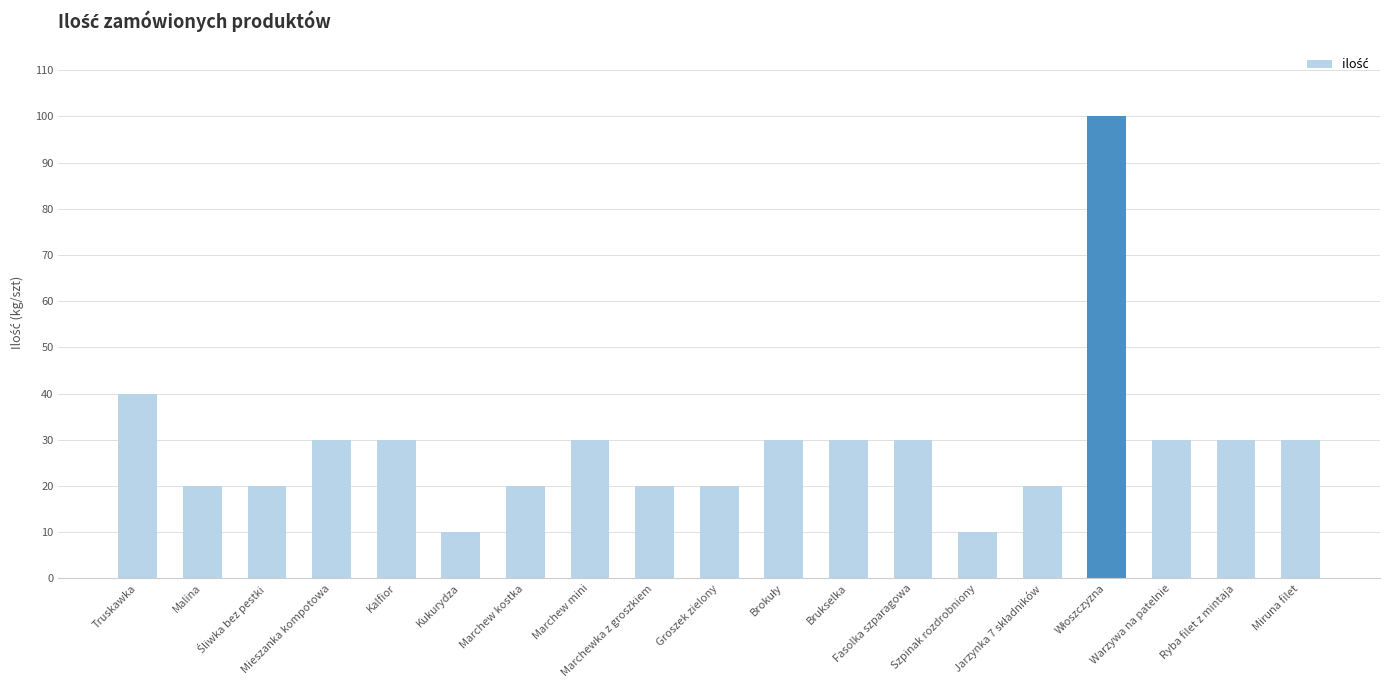

Count the values in the range 20 to 30.

15